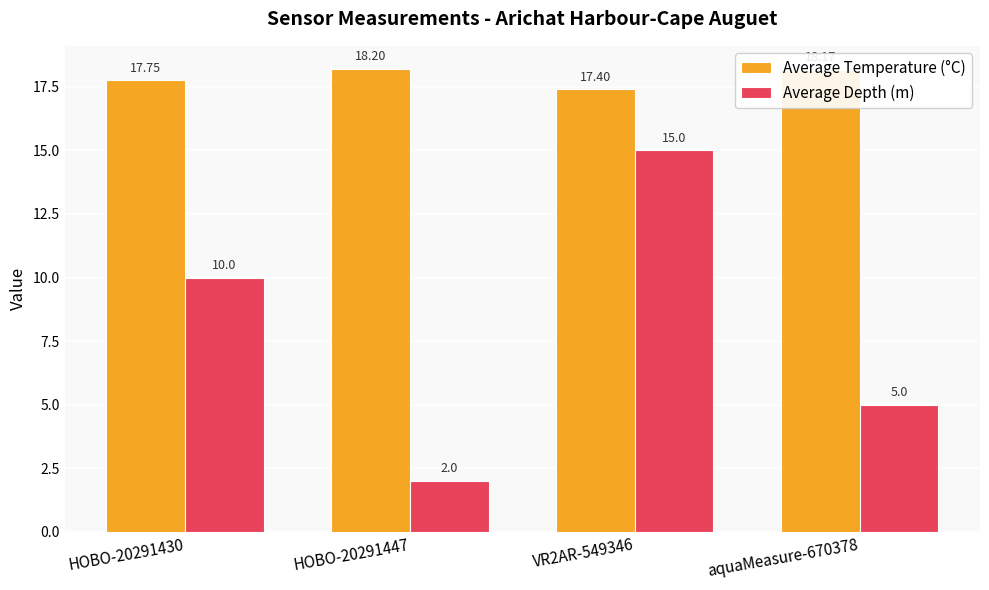

What is the spread (max minus min) of values at HOBO-20291430?

7.7